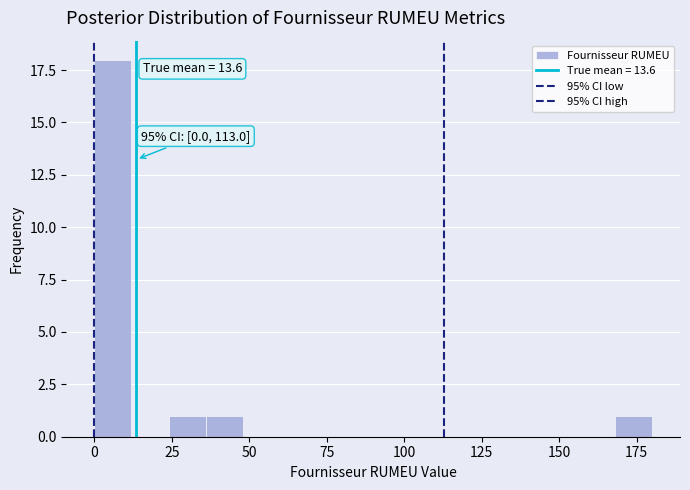

Around what value on the x-axis is the tallest bar? Give the approximate position of its centre, as read against the axis.

5